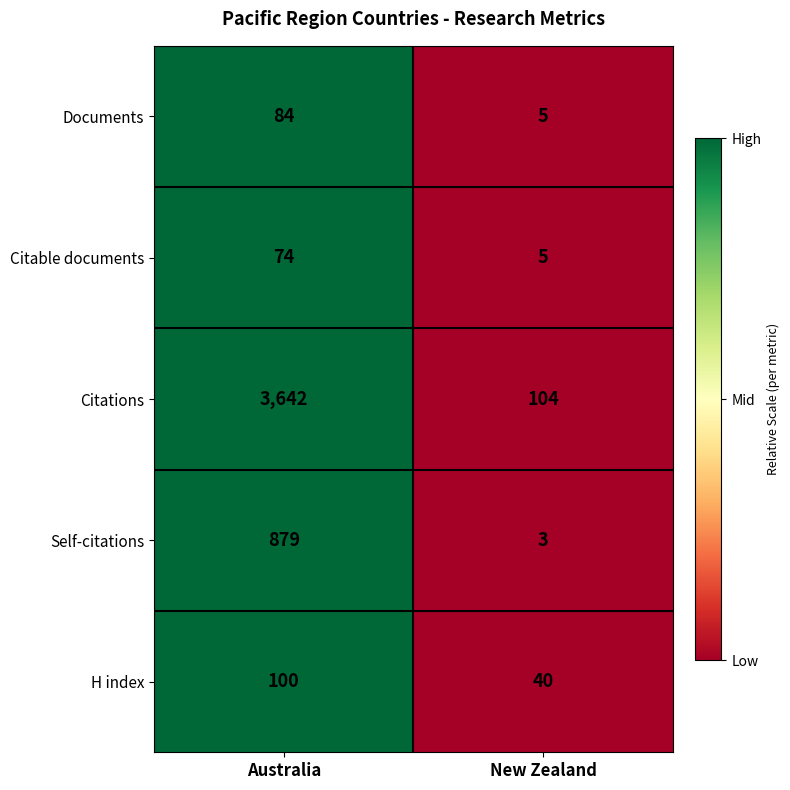

True or false: Citable documents has a value of 126 at Australia.

False